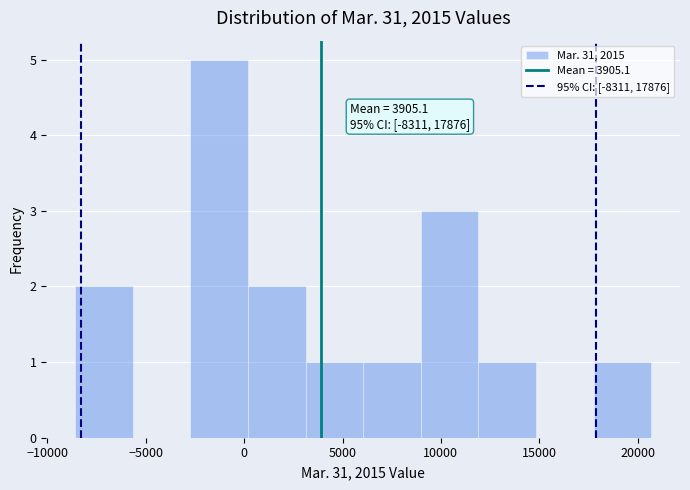

Which range on the x-axis has the tallest bar?

-2500 to 0